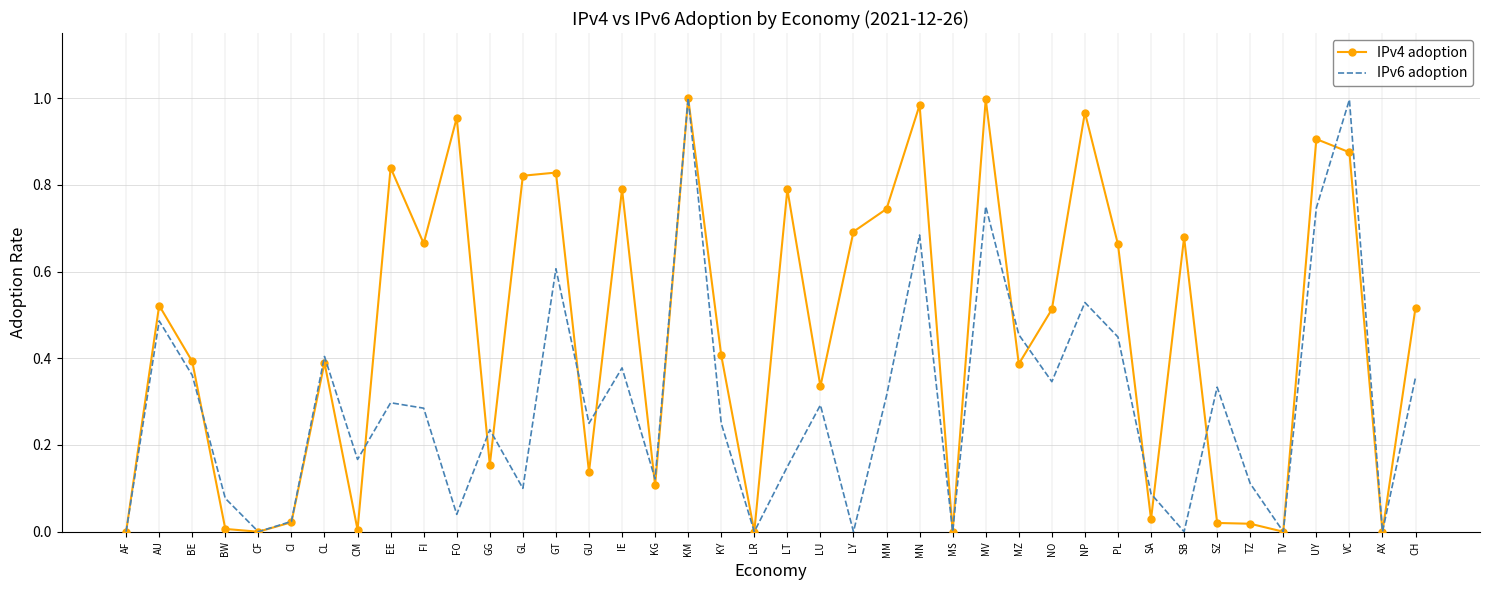

Which series changed the most between KG and CH?

IPv4 adoption